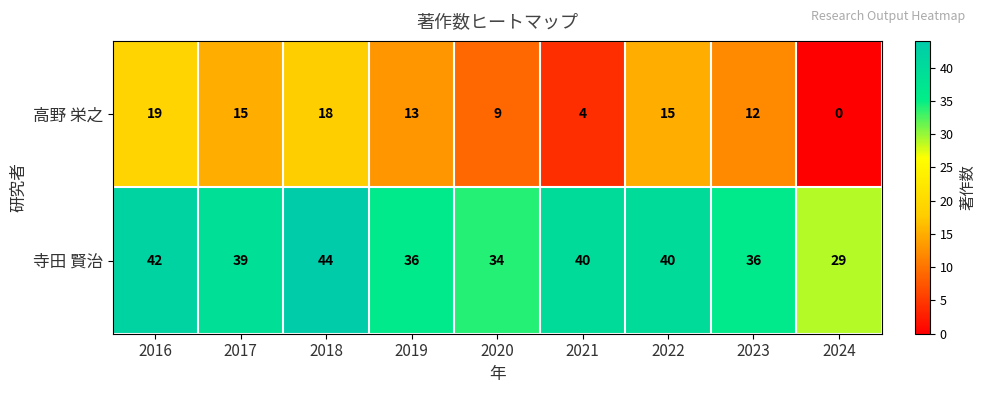

How many series are shown in this chart?

2